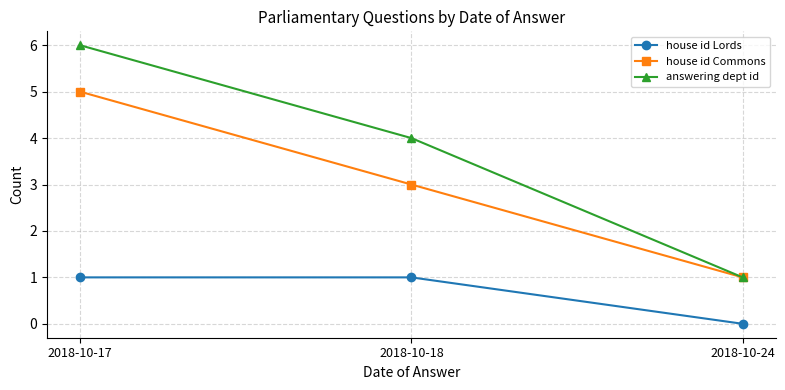

What is the spread (max minus min) of values at 2018-10-17?

5